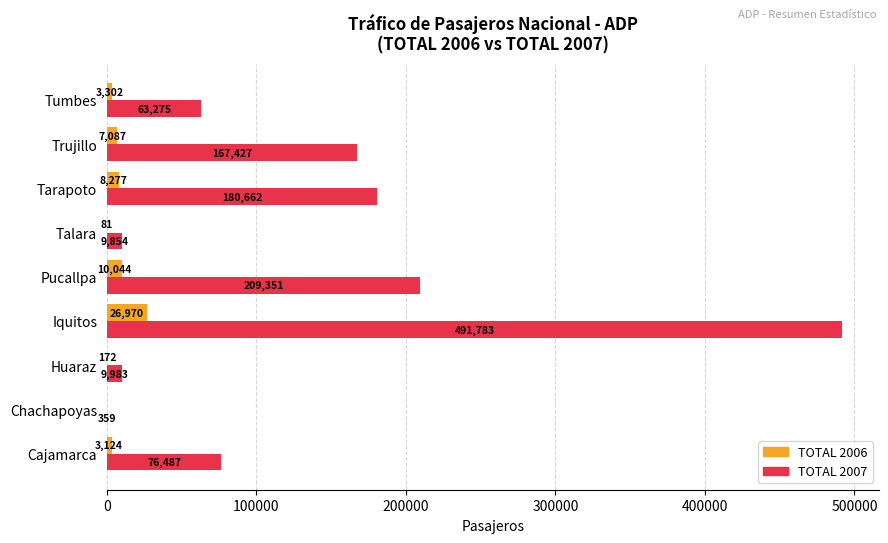

Is it true that TOTAL 2007 equals 102611 at Tumbes?

False